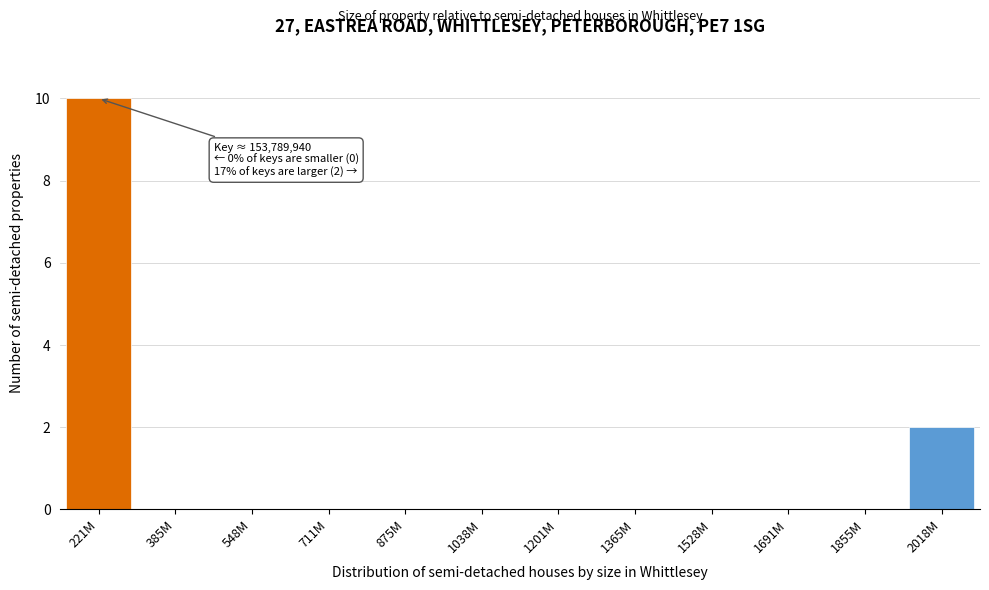

Reading left to right, what are all the values shown in this chart?

221M=10	385M=0	548M=0	711M=0	875M=0	1038M=0	1201M=0	1365M=0	1528M=0	1691M=0	1855M=0	2018M=2